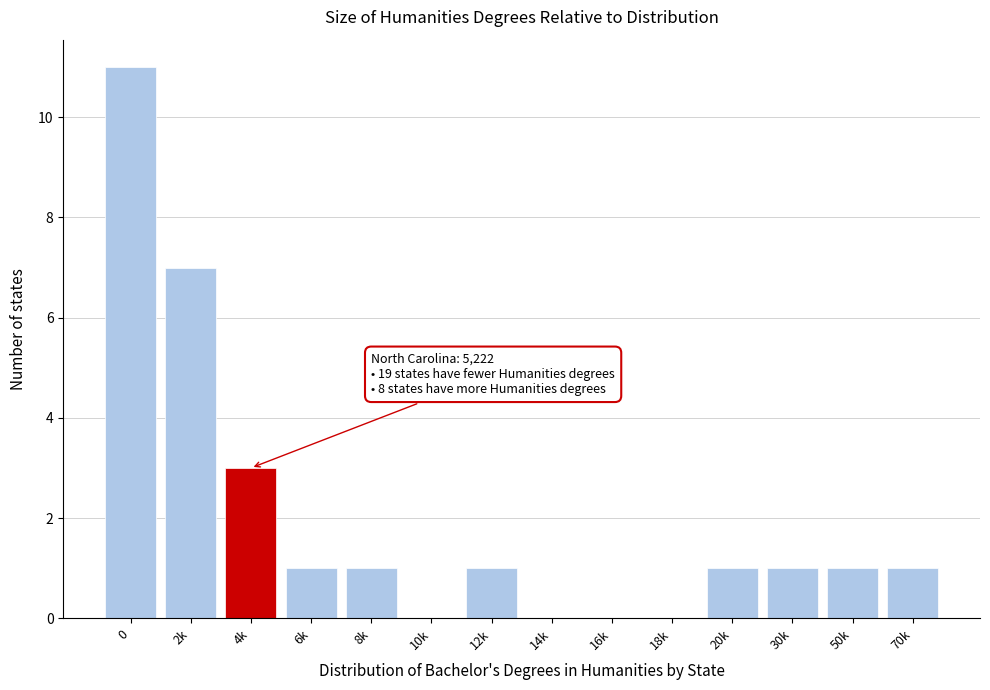

Reading right to left, extract all data points from this chart.

70k=1	50k=1	30k=1	20k=1	18k=0	16k=0	14k=0	12k=1	10k=0	8k=1	6k=1	4k=3	2k=7	0=11